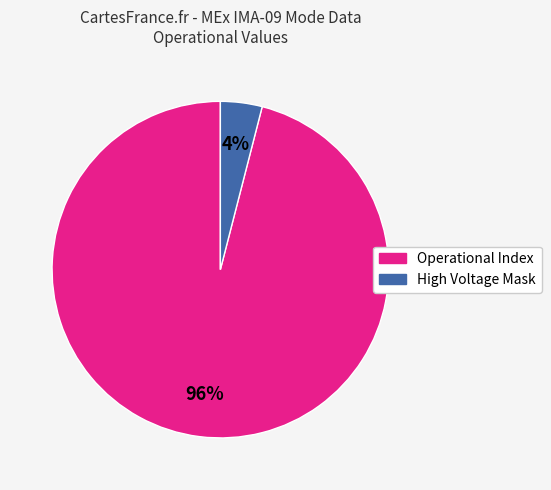

Is there a majority slice in this chart?

Yes